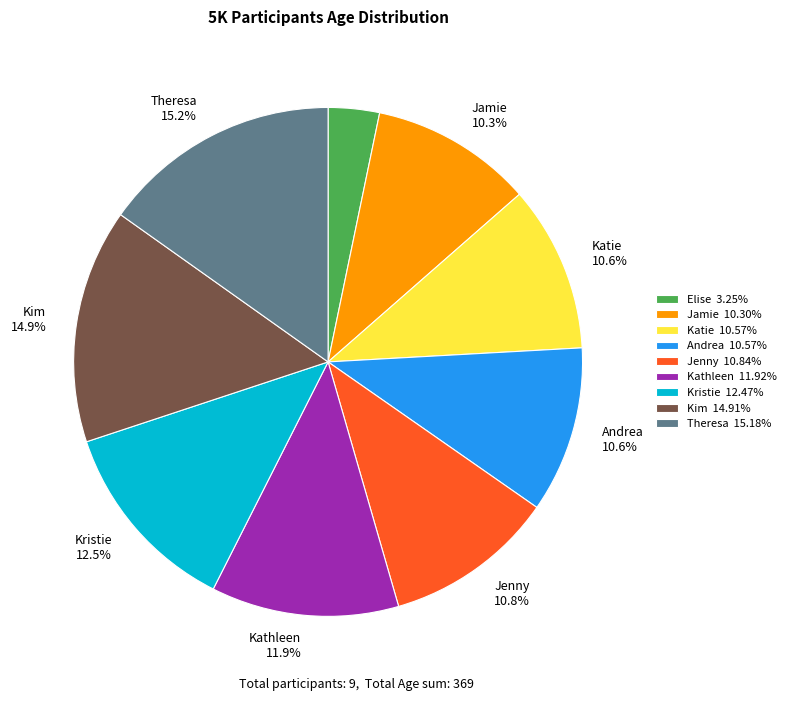

To the nearest percent, what portion does Katie represent?

11%